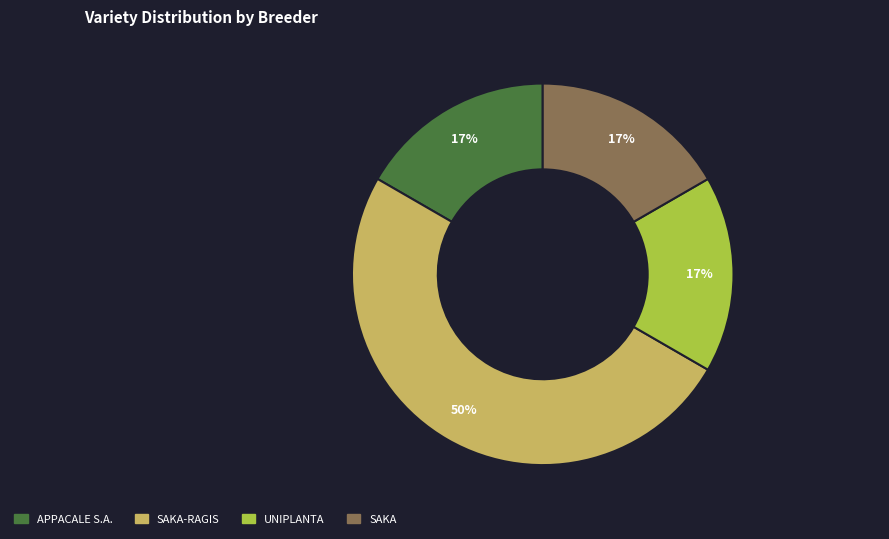

Approximately how many times larger is the value at UNIPLANTA compared to SAKA?

1.0